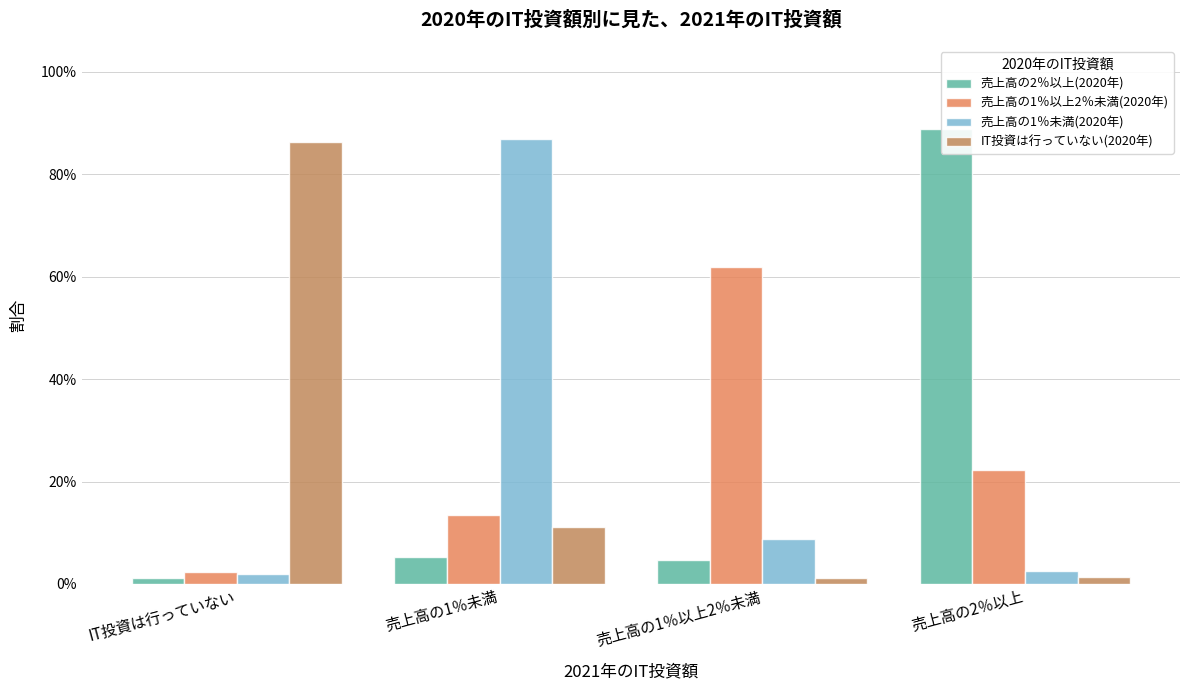

What is the greatest value displayed?

0.9